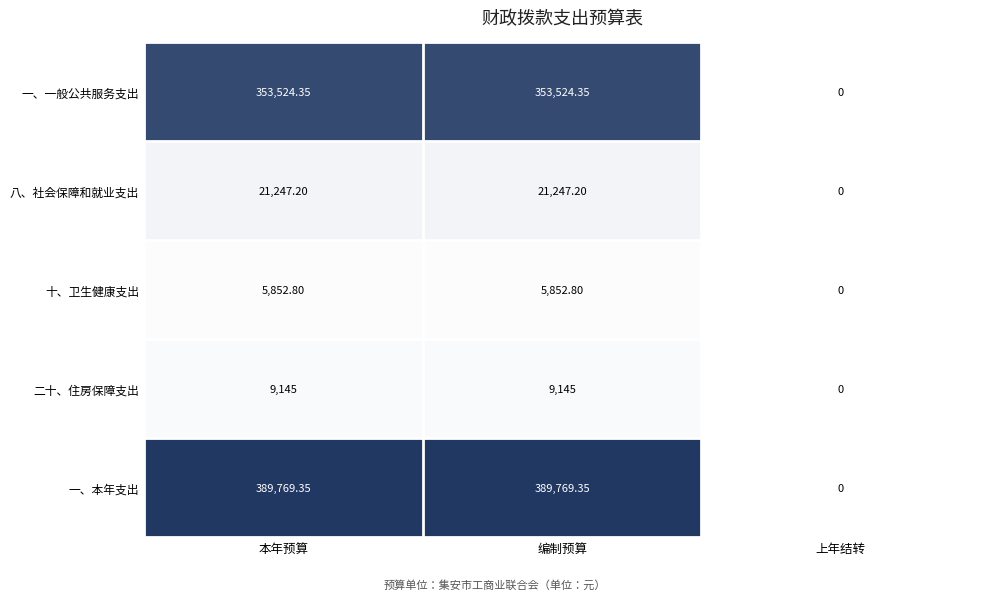

Count the number of data series in this chart.

5